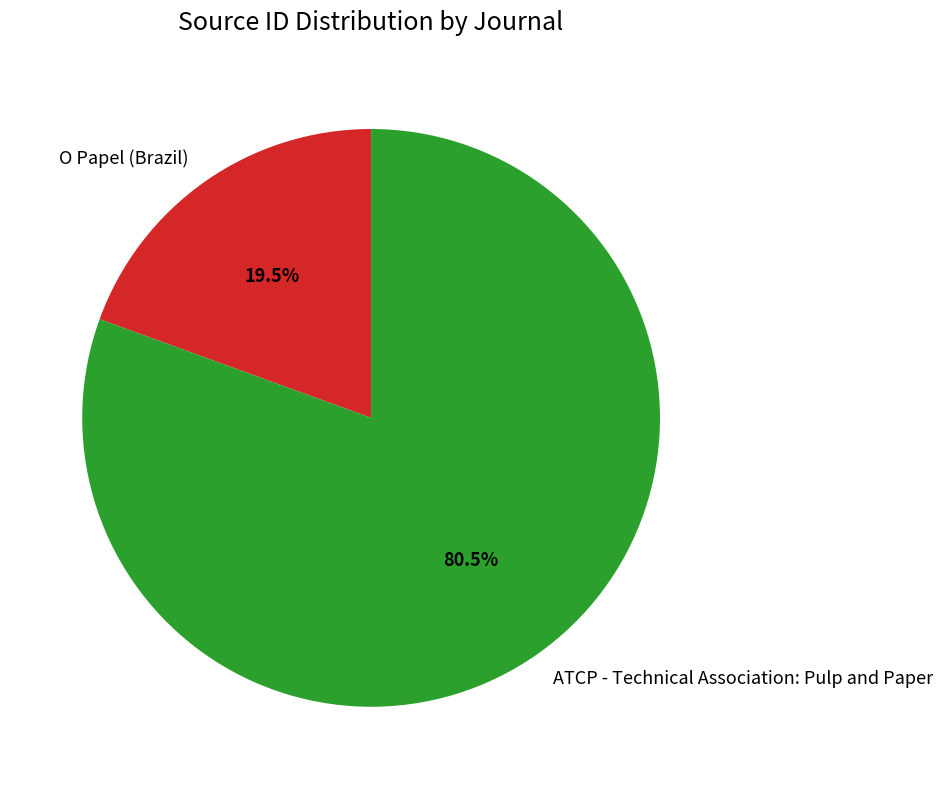

Is it true that ATCP - Technical Association: Pulp and Paper is 72% of the pie?

False